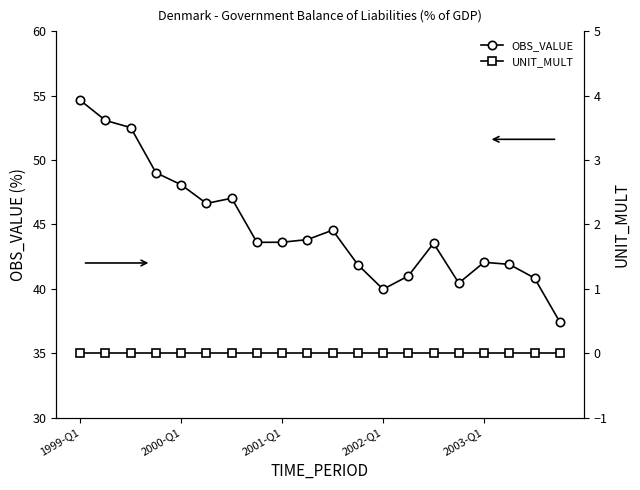

Reading left to right, what are all the values shown in this chart?

OBS_VALUE: 54.6	53.1	52.5	49.0	48.1	46.6	47.0	43.6	43.6	43.8	44.5	41.9	40.0	41.0	43.5	40.4	42.1	41.9	40.8	37.4
UNIT_MULT: 0.0	0.0	0.0	0.0	0.0	0.0	0.0	0.0	0.0	0.0	0.0	0.0	0.0	0.0	0.0	0.0	0.0	0.0	0.0	0.0